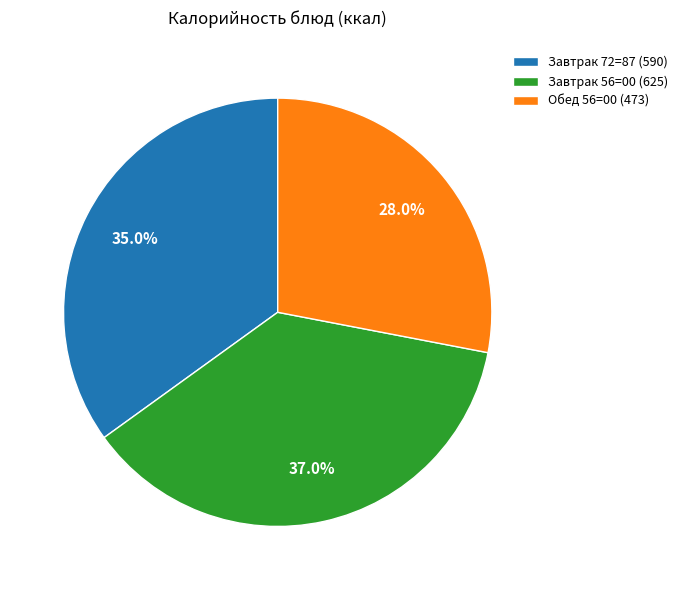

Approximately how many times larger is the value at Завтрак 56=00 (625) compared to Завтрак 72=87 (590)?

1.1